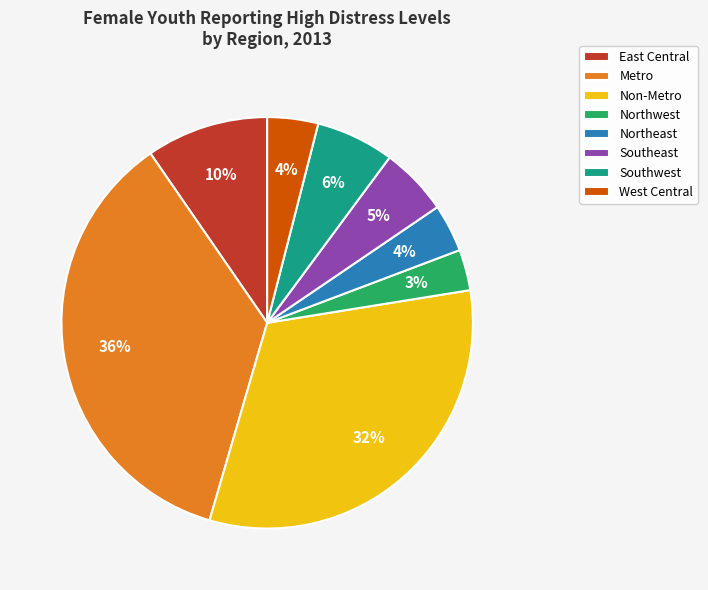

True or false: Northwest accounts for 3% of the total.

True